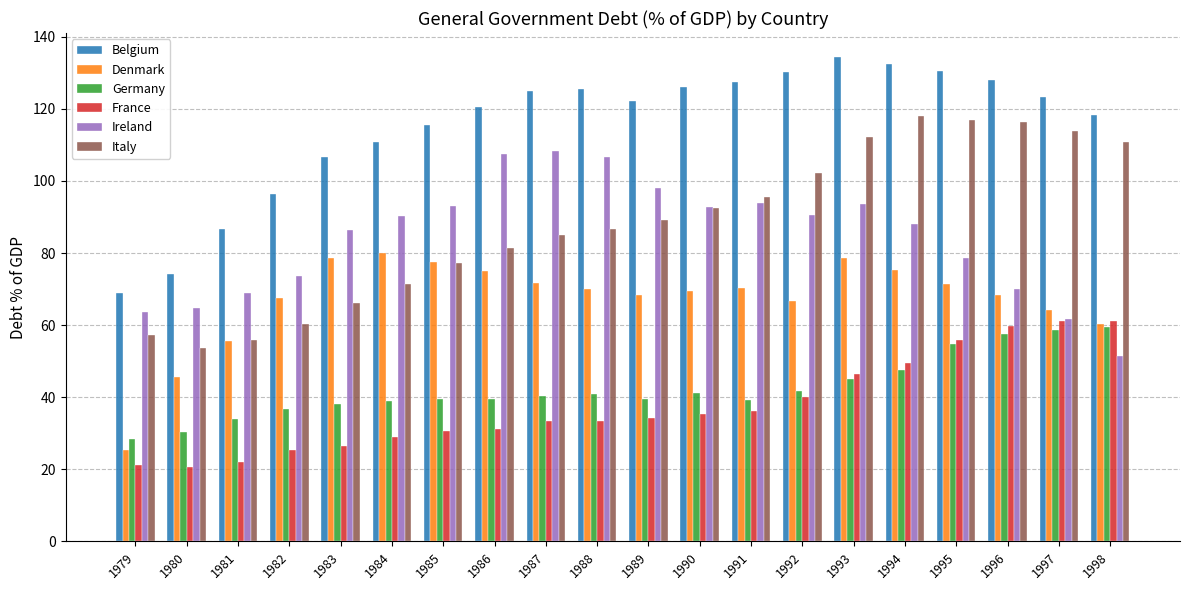

What is the approximate value of Italy at 1984?

71.5